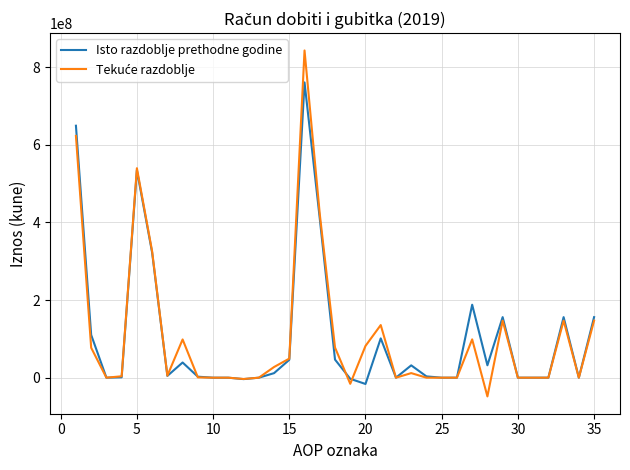

What is the greatest value displayed?

842610589